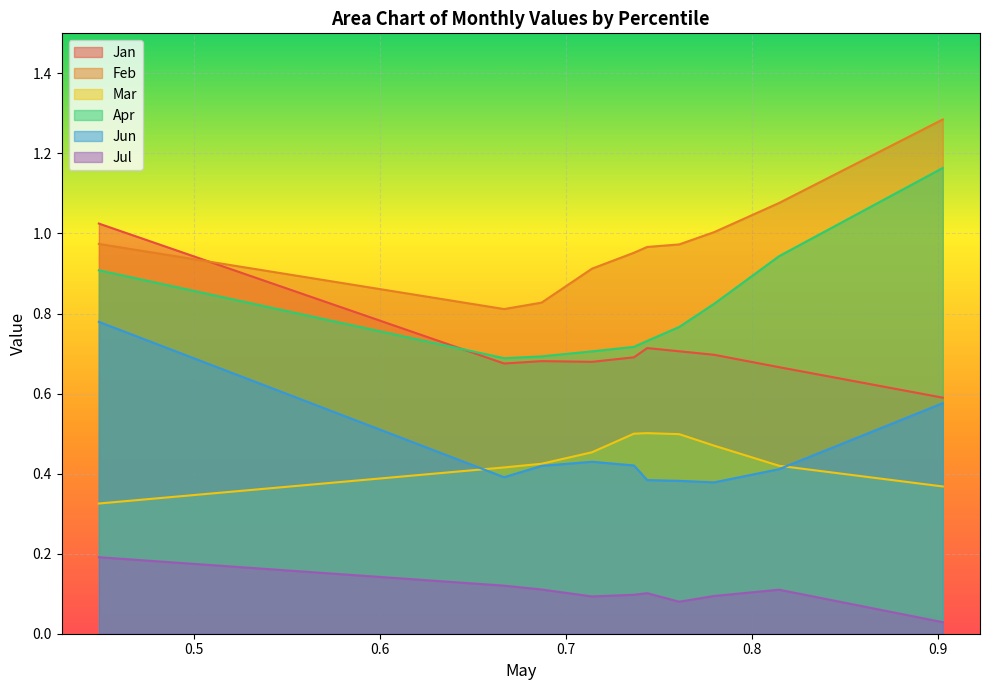

True or false: Jul has more than 2 points higher than both neighbors.

False